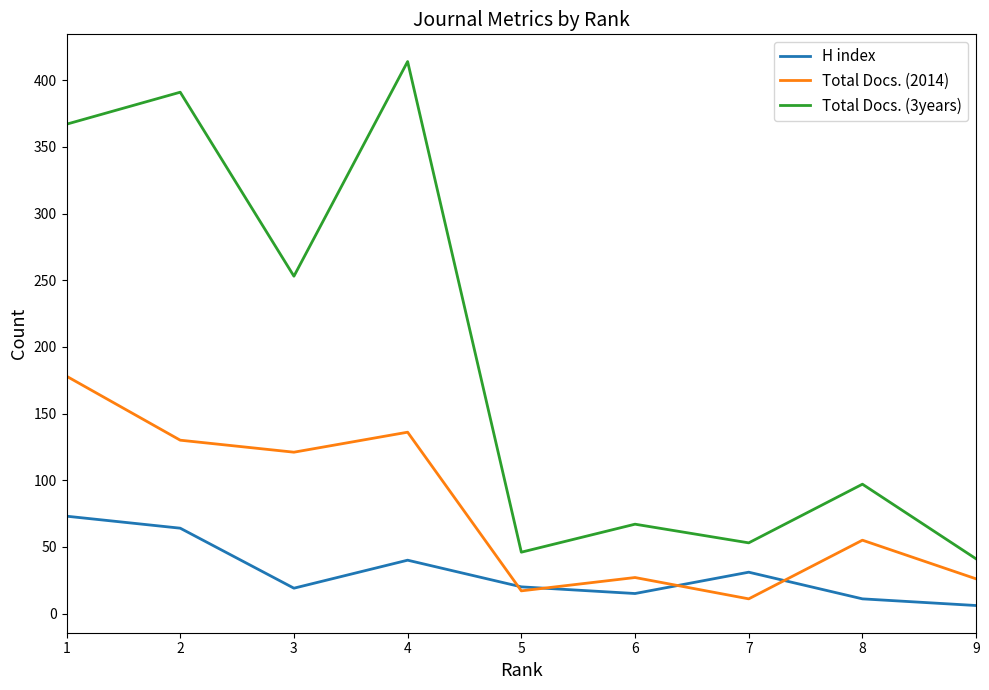

What is the average value of the Total Docs. (3years) series?

192